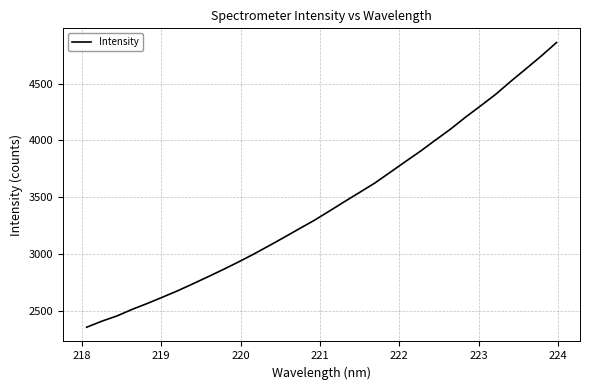

What is the minimum value shown in the chart?

2353.2